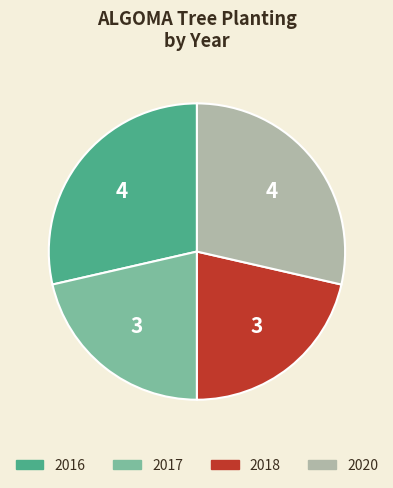

Which has a higher value, 2018 or 2020?

2020